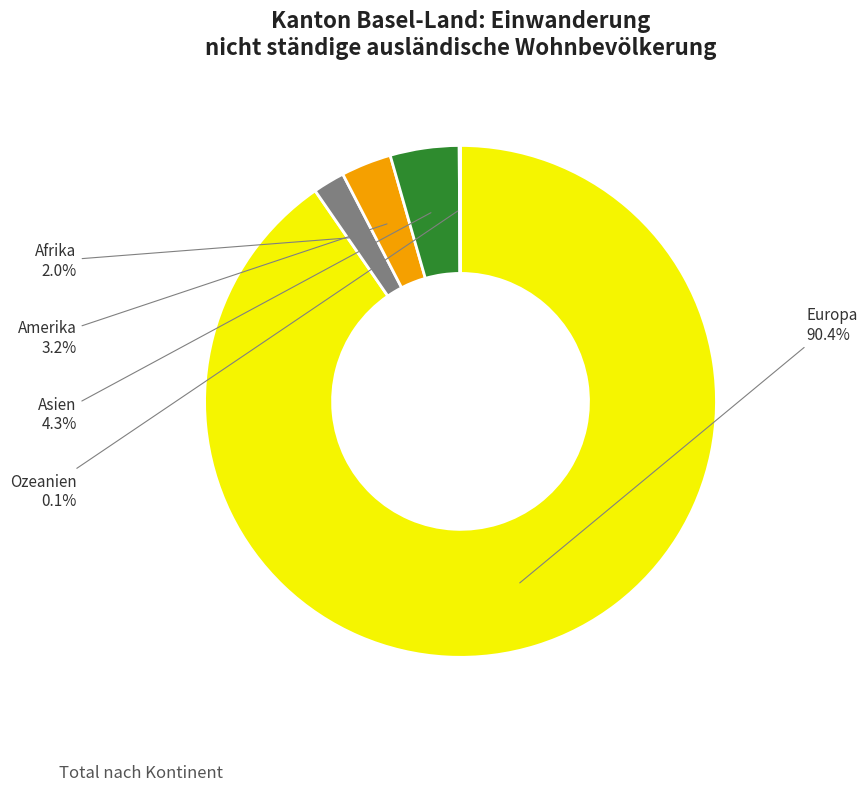

What is the total percentage of Asien and Amerika?

7.5%